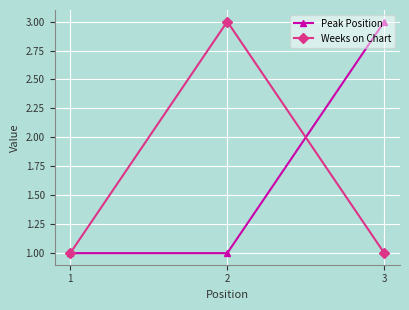

At 3, list the series in order from smallest to largest.

Weeks on Chart, Peak Position